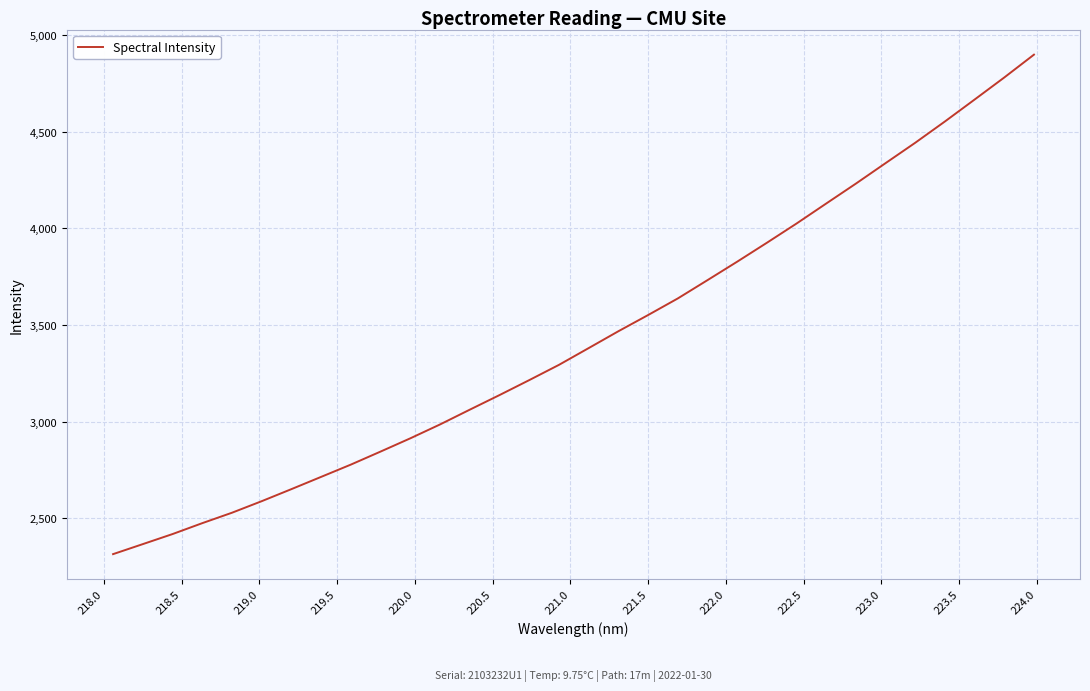

What is the difference between the maximum and minimum values?

2584.2